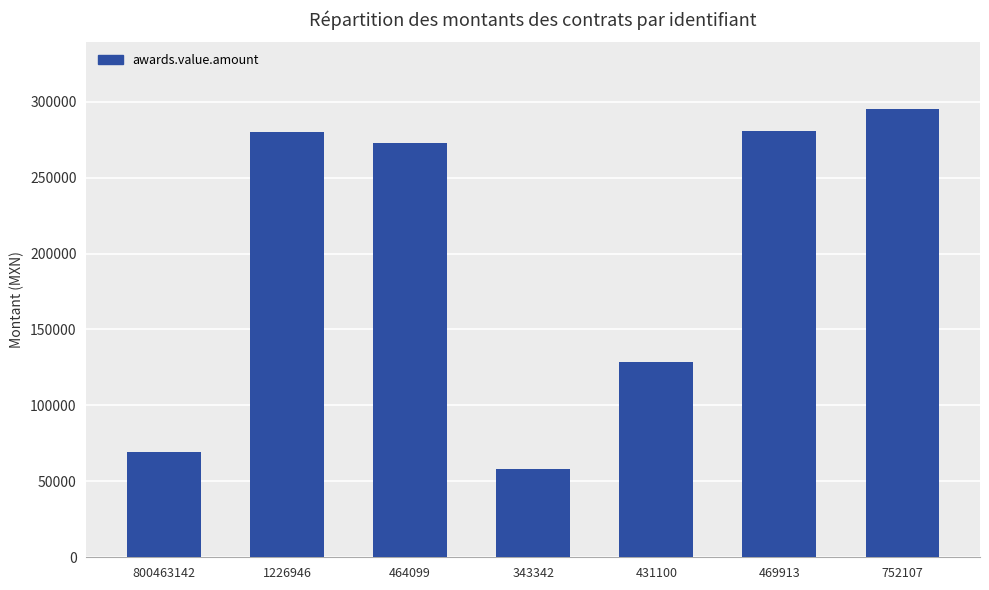

What is the sum of the values at 1226946 and 343342?

338137.2